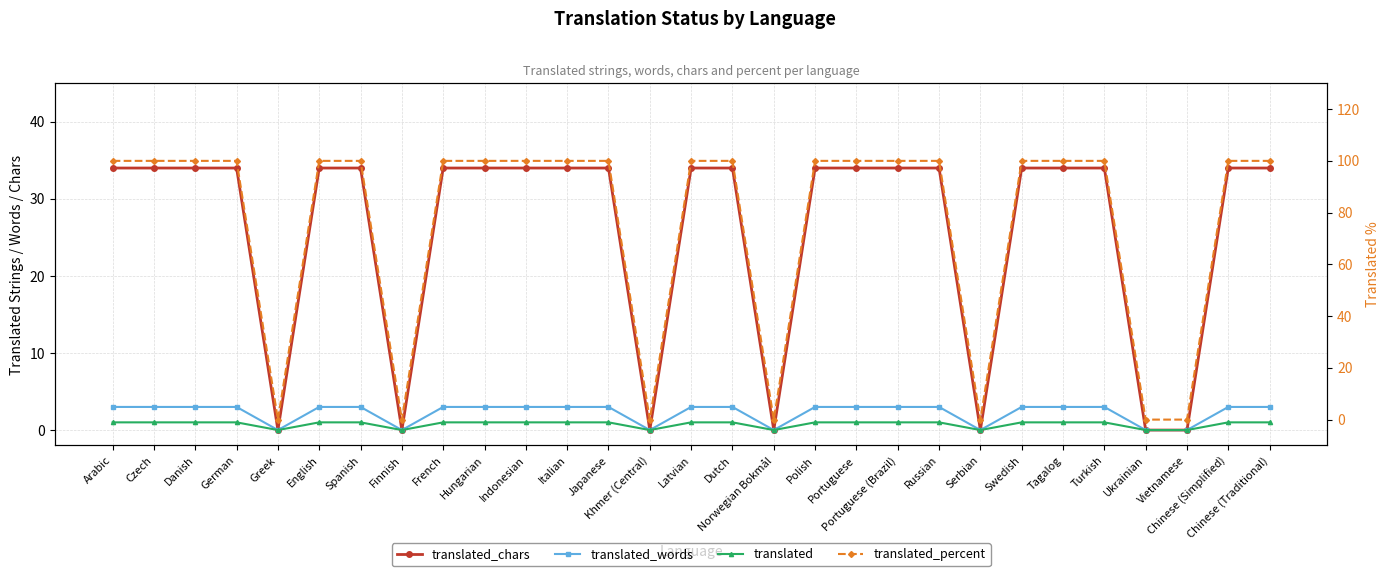

Is it true that translated_words equals 0 at Vietnamese?

True